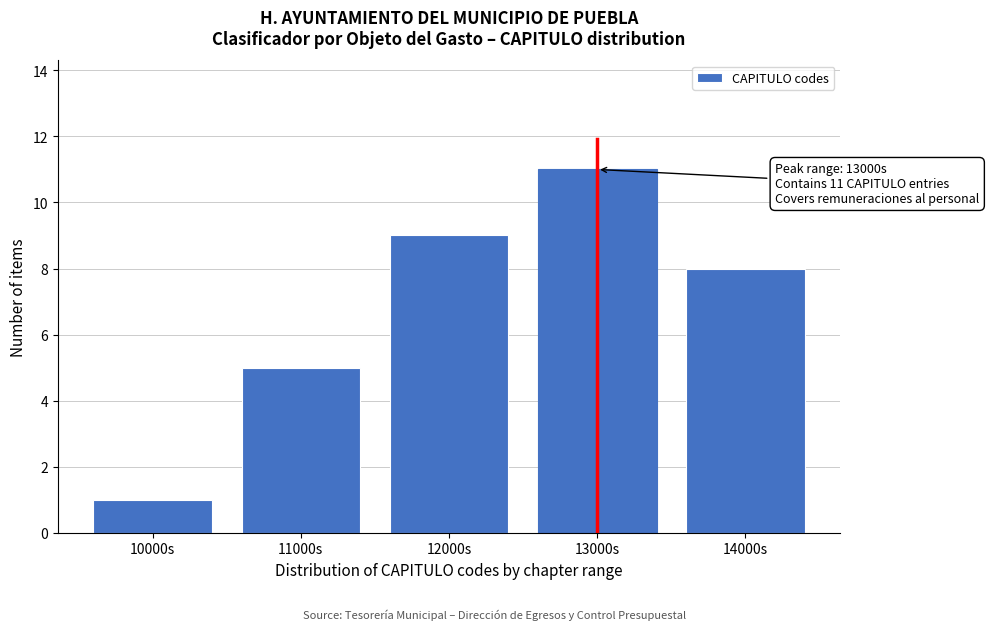

Reading right to left, extract all data points from this chart.

8	11	9	5	1